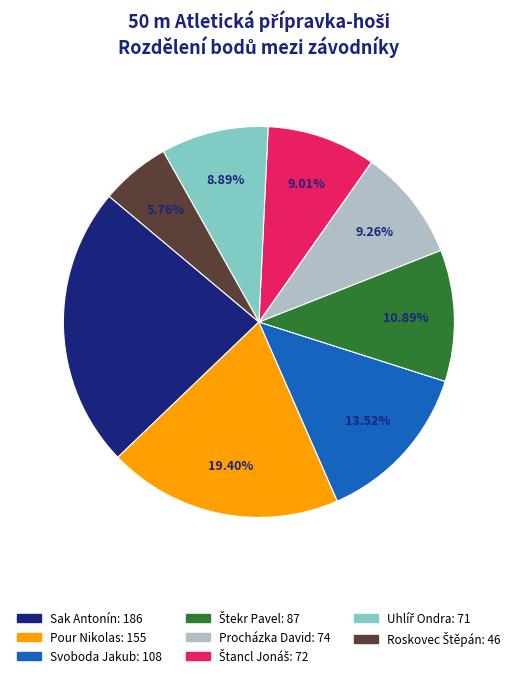

Is Sak Antonín the majority of the pie?

No